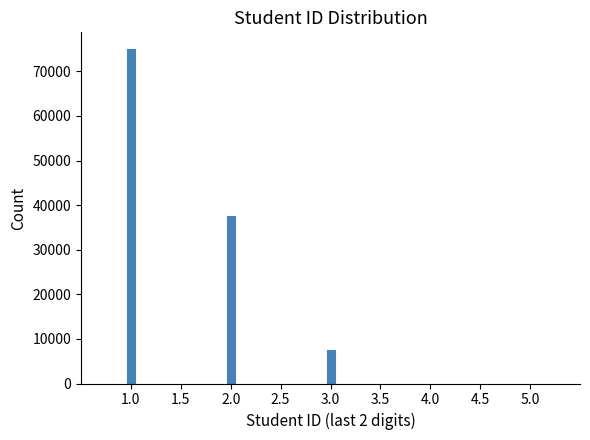

Reading left to right, list all the values displayed in this chart.

75000	37500	7500